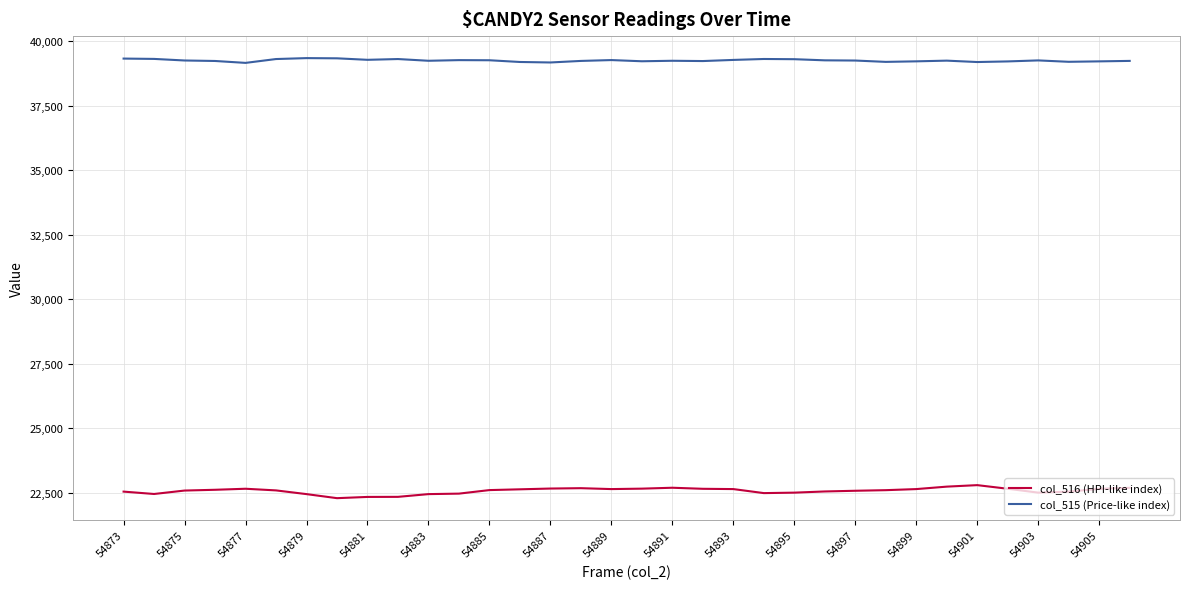

True or false: col_516 (HPI-like index) and col_515 (Price-like index) cross at least once.

False